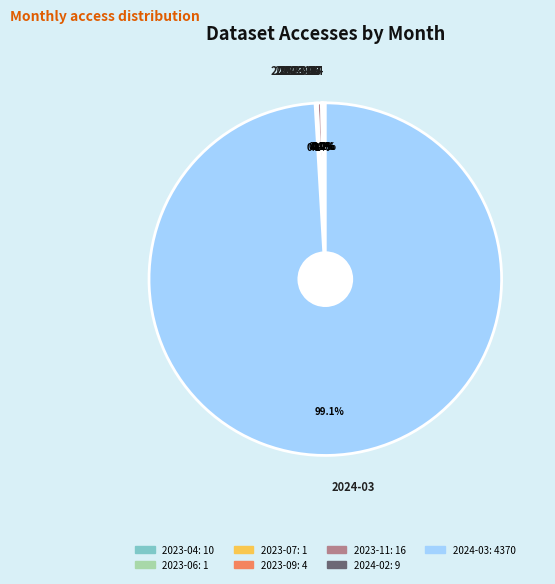

Which slice represents more than half of the pie?

2024-03